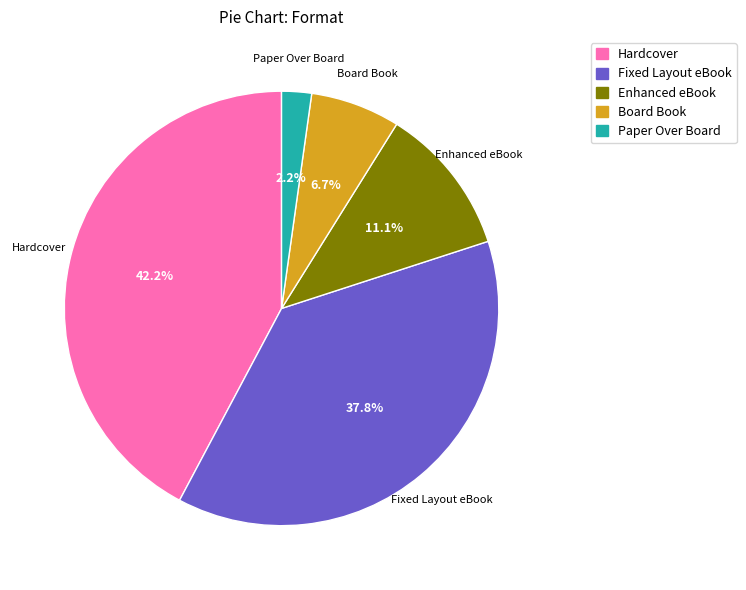

To the nearest percent, what is the combined percentage of Hardcover and Fixed Layout eBook?

80%